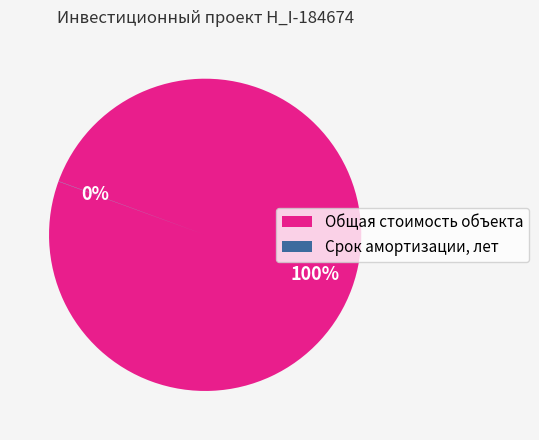

To the nearest percent, what is the average slice percentage?

50%